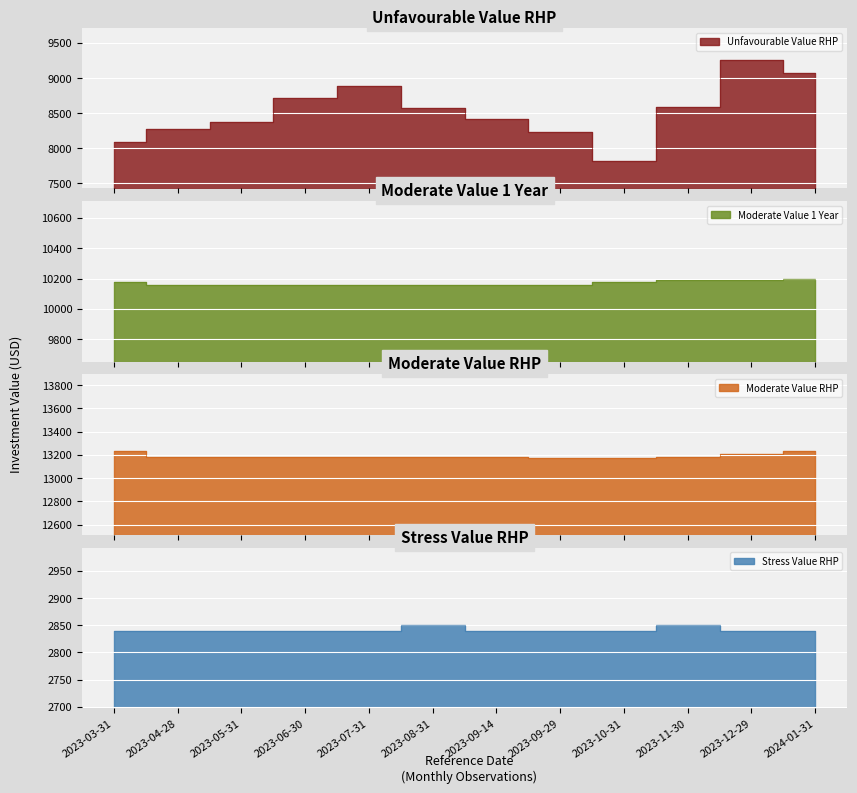

What position from the left is 2023-04-28?

2